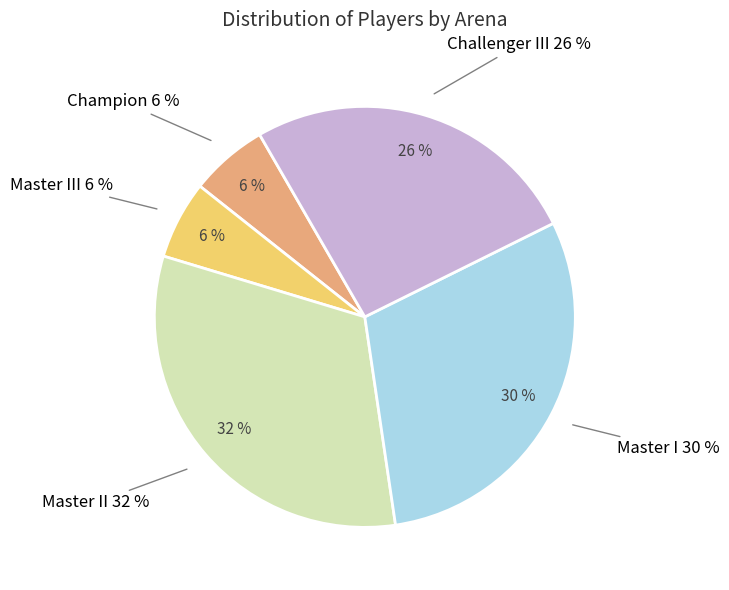

Which category has the biggest portion of the pie?

Master II